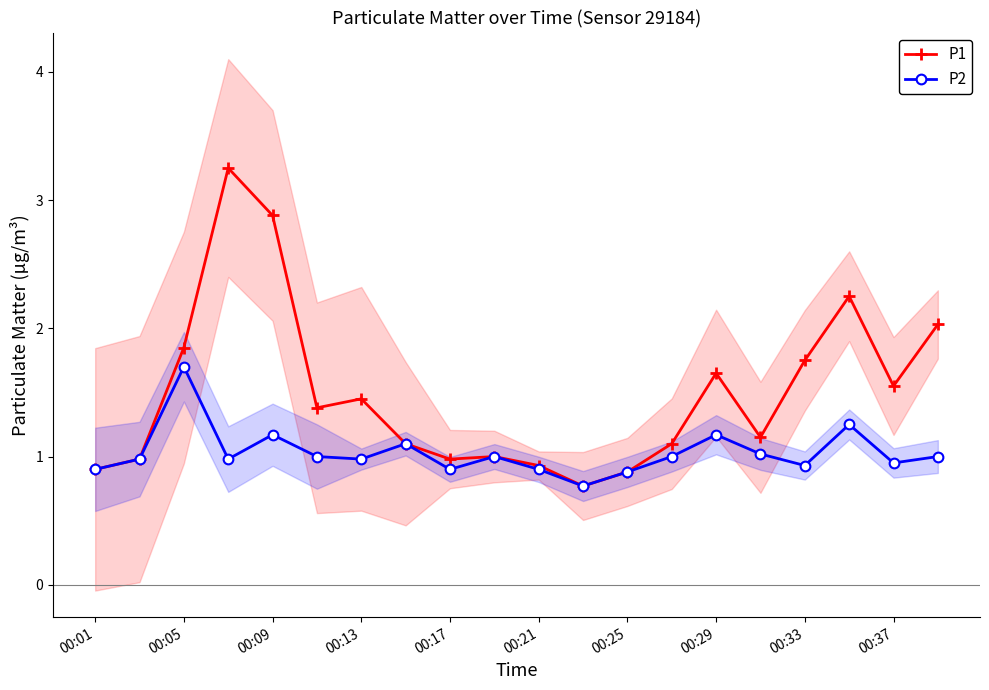

True or false: P2 has more than 2 interior local peaks.

True